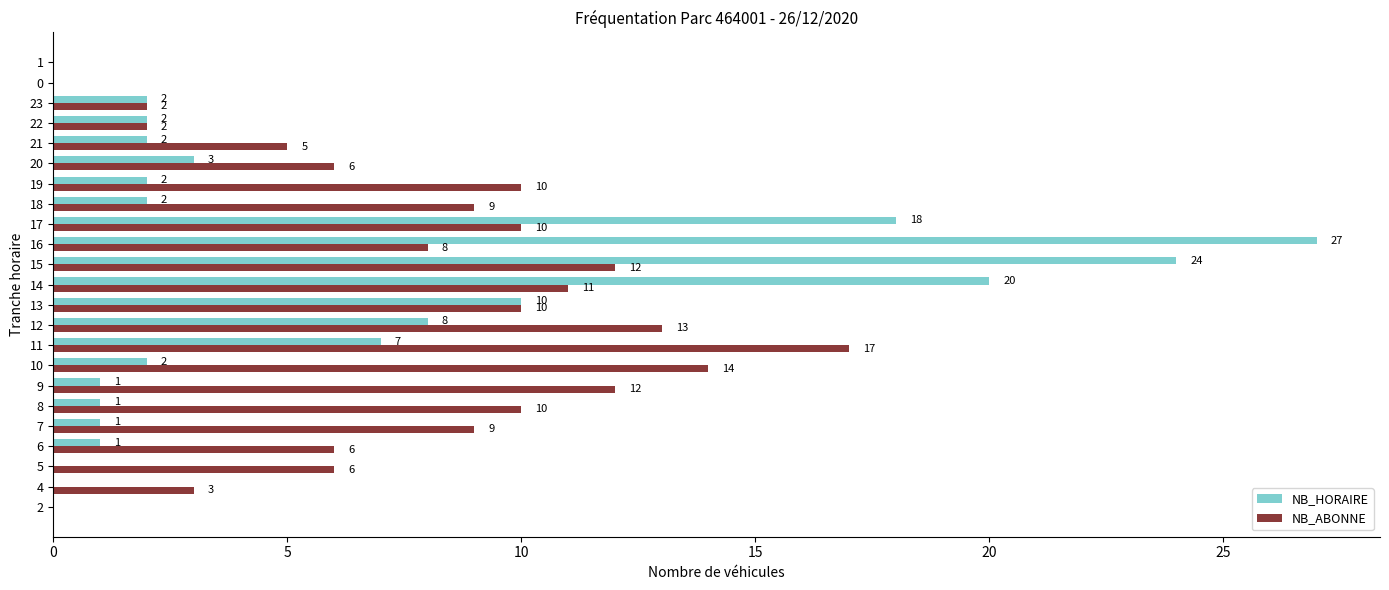

Which series has the largest total across all categories?

NB_ABONNE